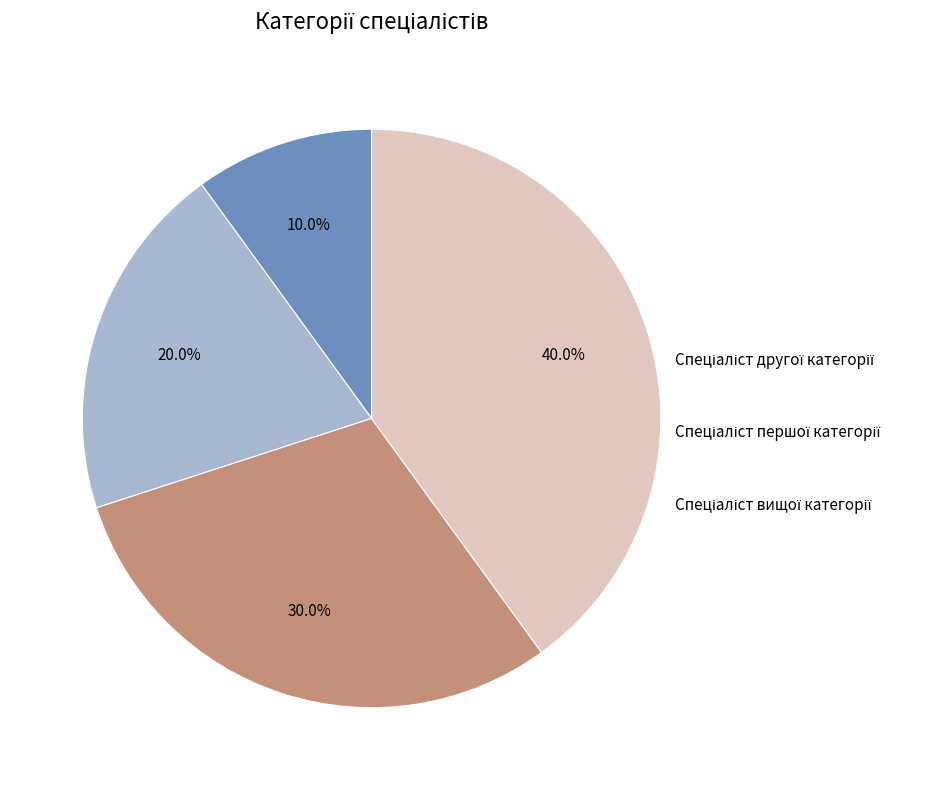

Between Спеціаліст and Спеціаліст вищої категорії, which is larger?

Спеціаліст вищої категорії